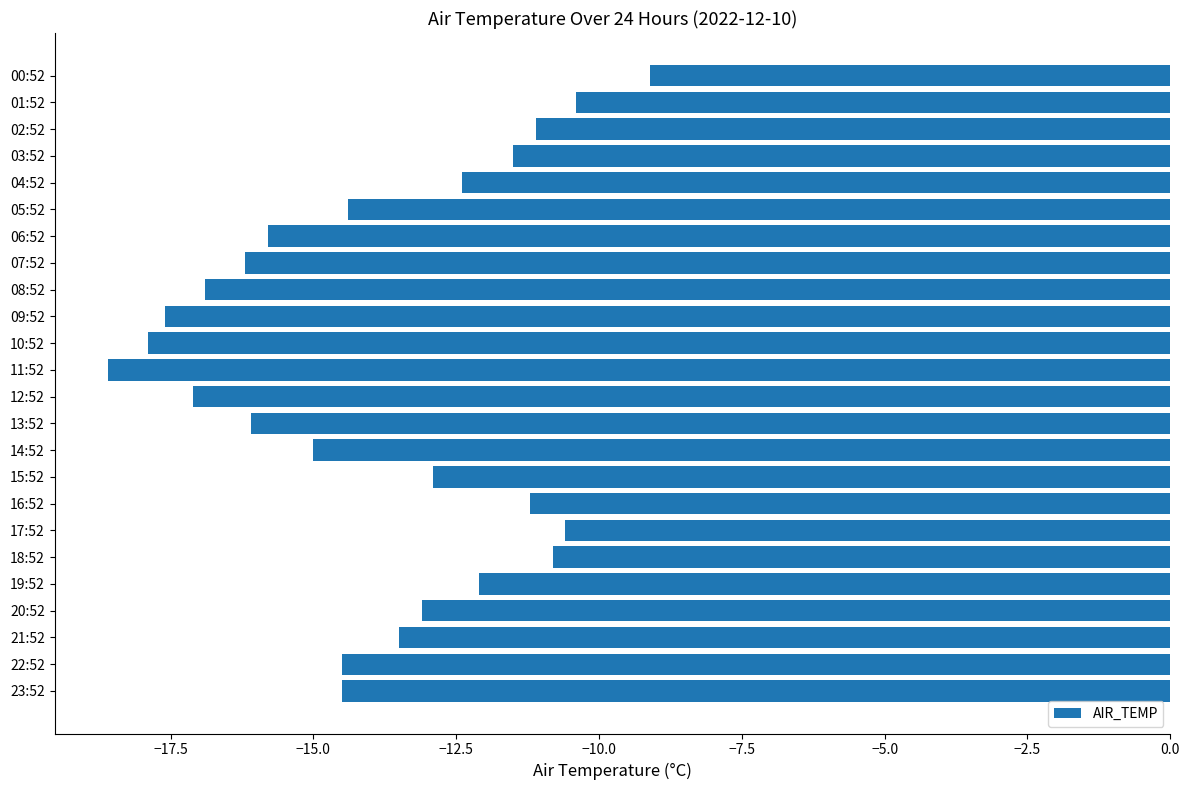

What is the approximate value at 20:52?

-13.1